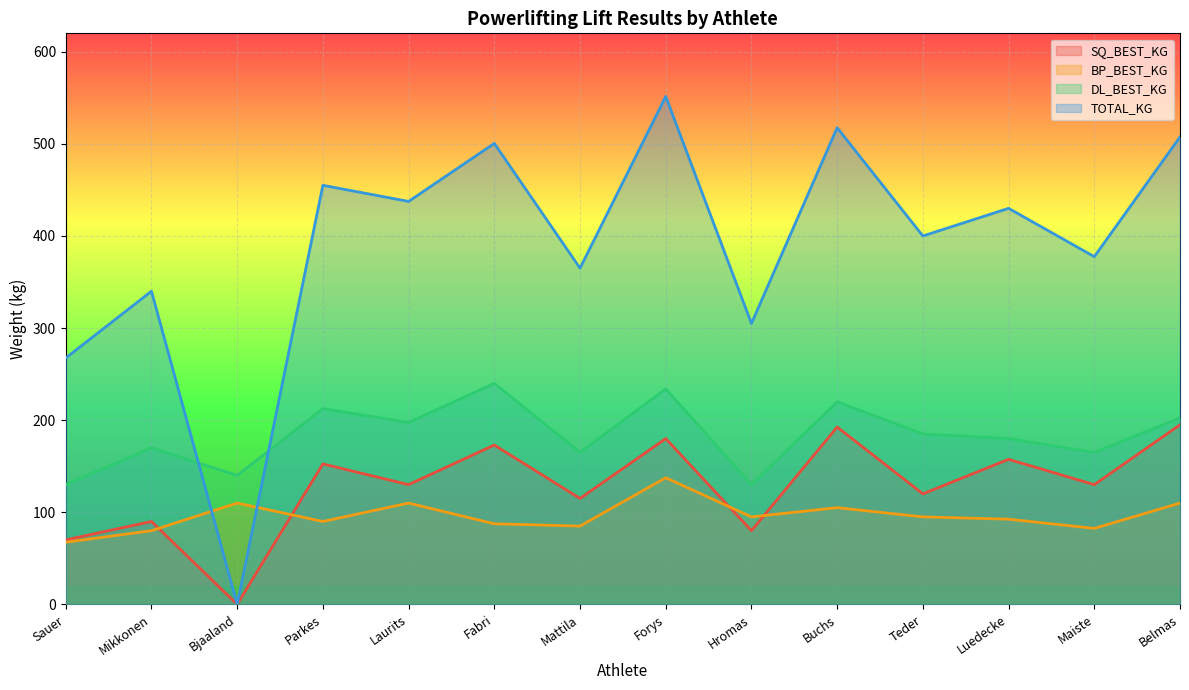

What position from the left is Maiste?

13